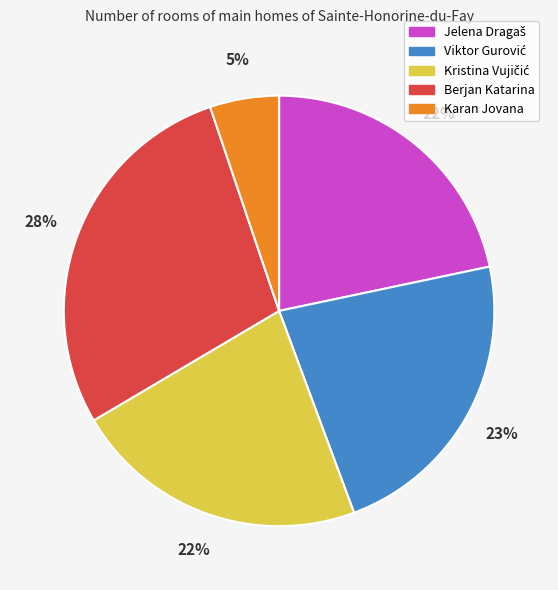

Which category has the biggest portion of the pie?

Berjan Katarina